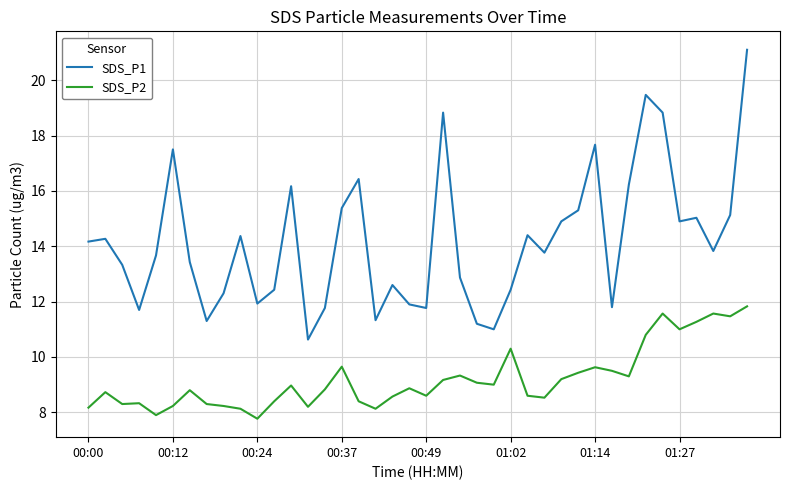

What is the difference between the maximum and minimum values in the SDS_P2 series?

4.1